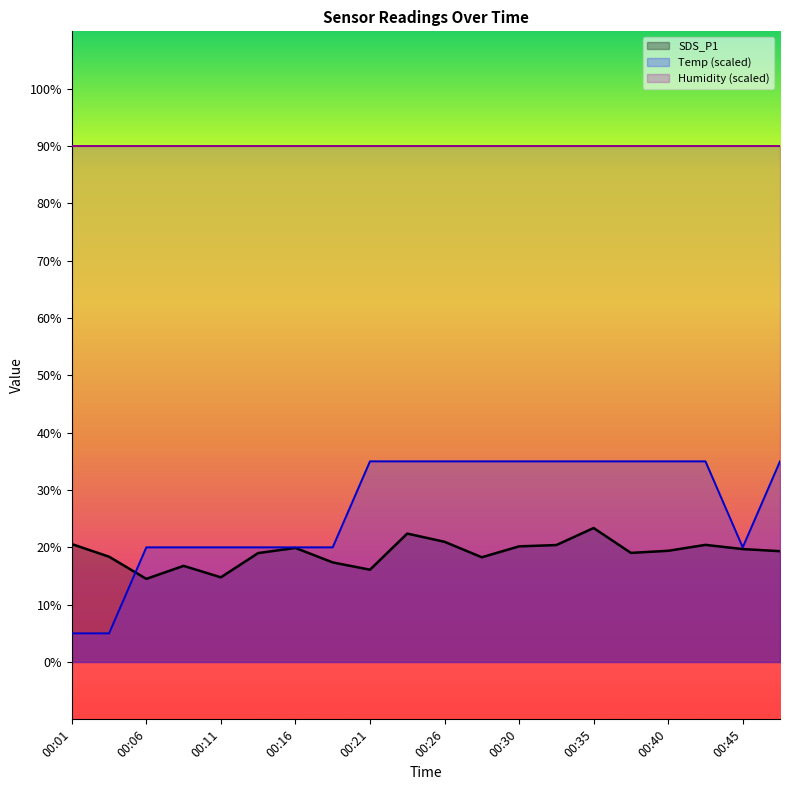

The Temp series shows 35.0 at 00:35. True or false?

True